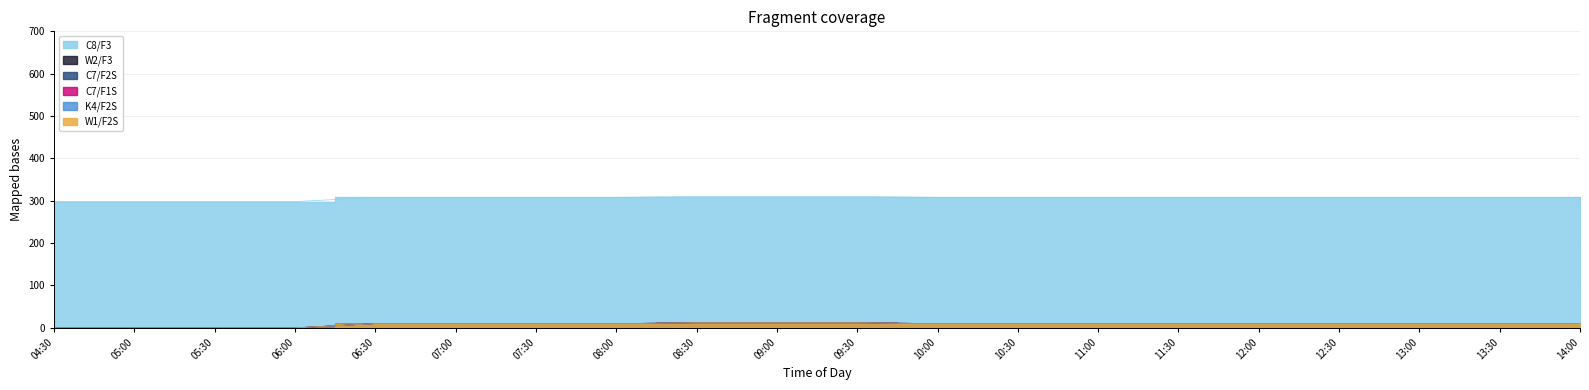

What is the label of the 16th point from the right?

06:30